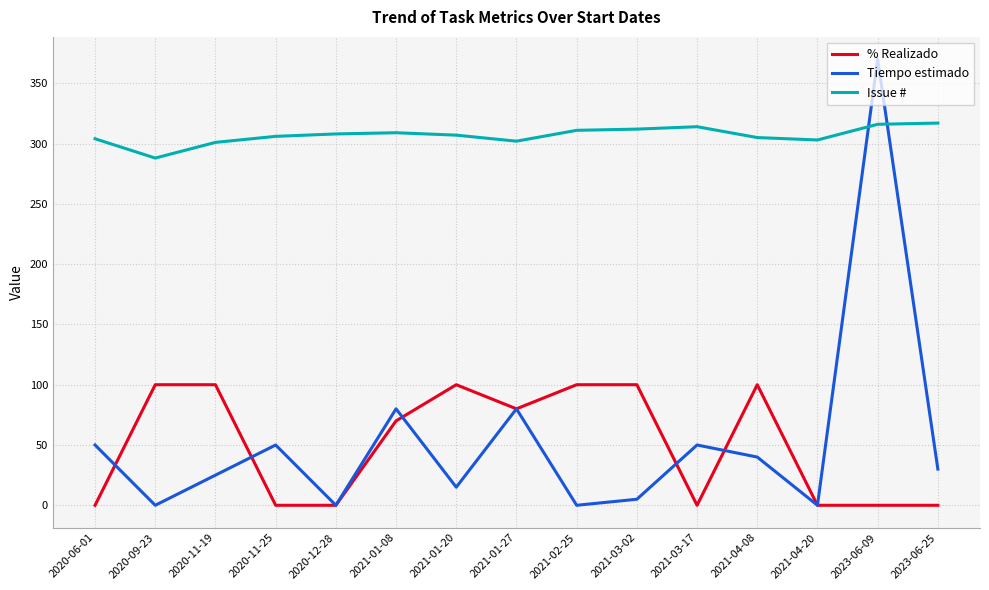

What are all the series names shown in the legend?

% Realizado, Tiempo estimado, Issue #